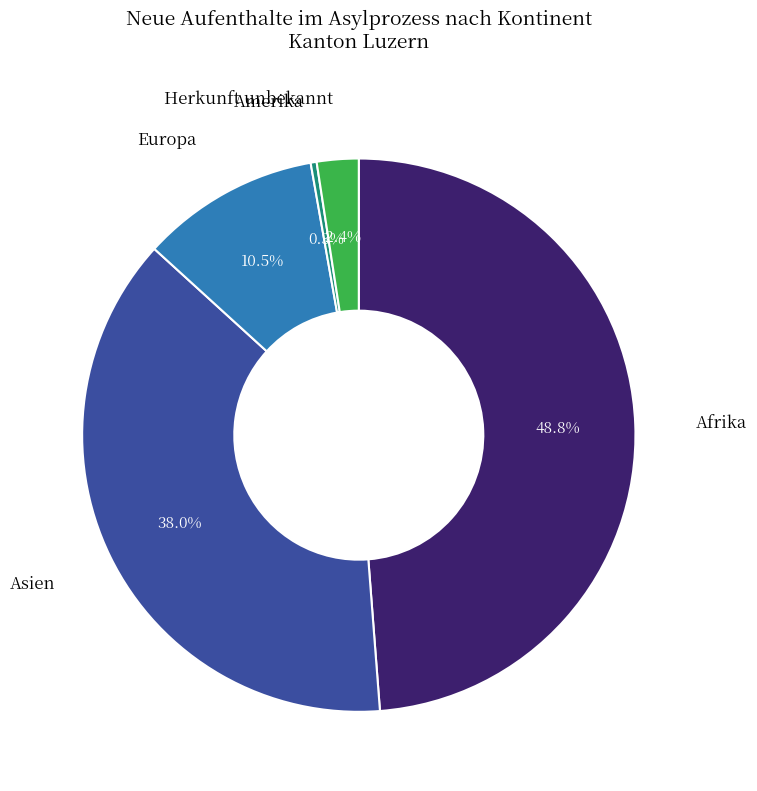

Is there any slice that represents more than half of the pie?

No